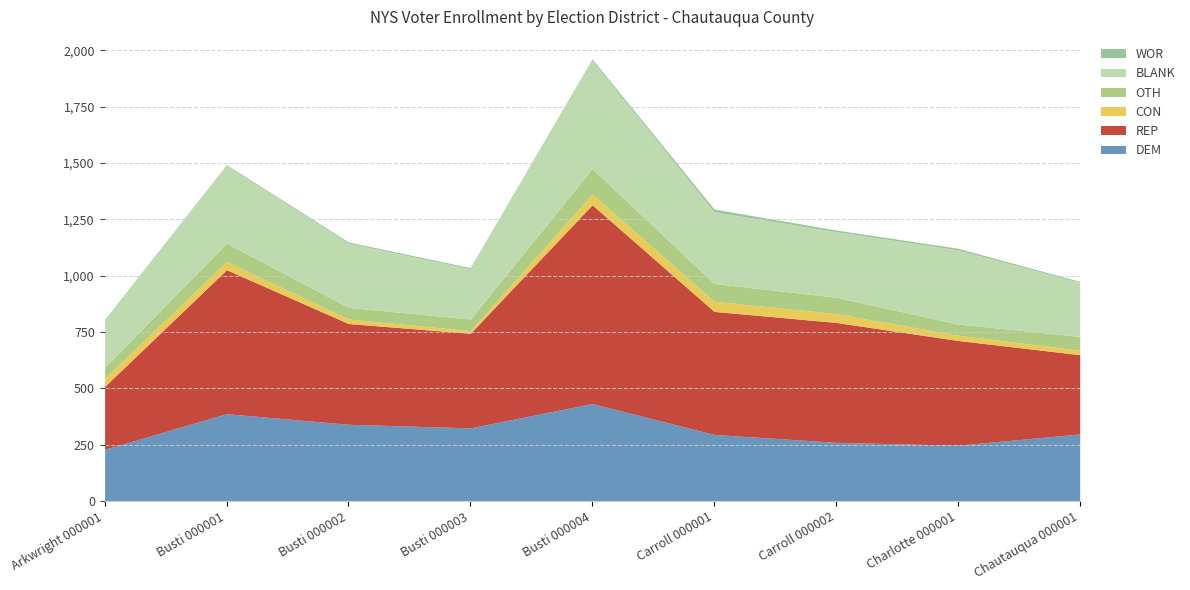

The OTH series shows 30 at Carroll 000002. True or false?

False